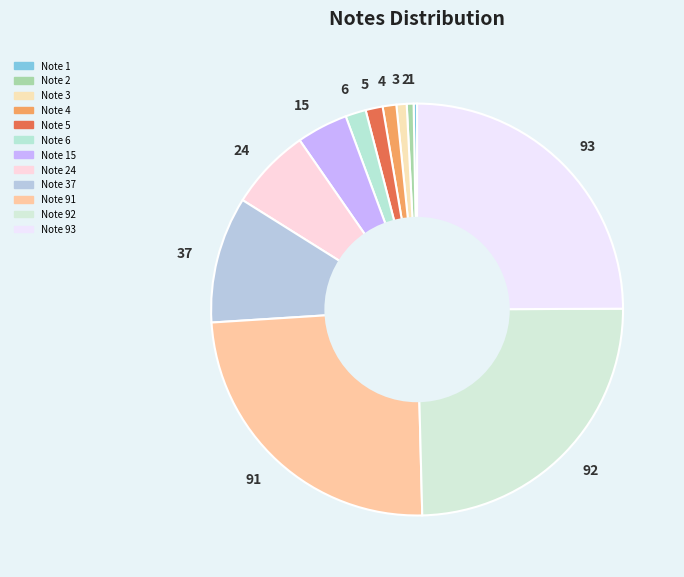

Which has a higher value, 4 or 92?

92